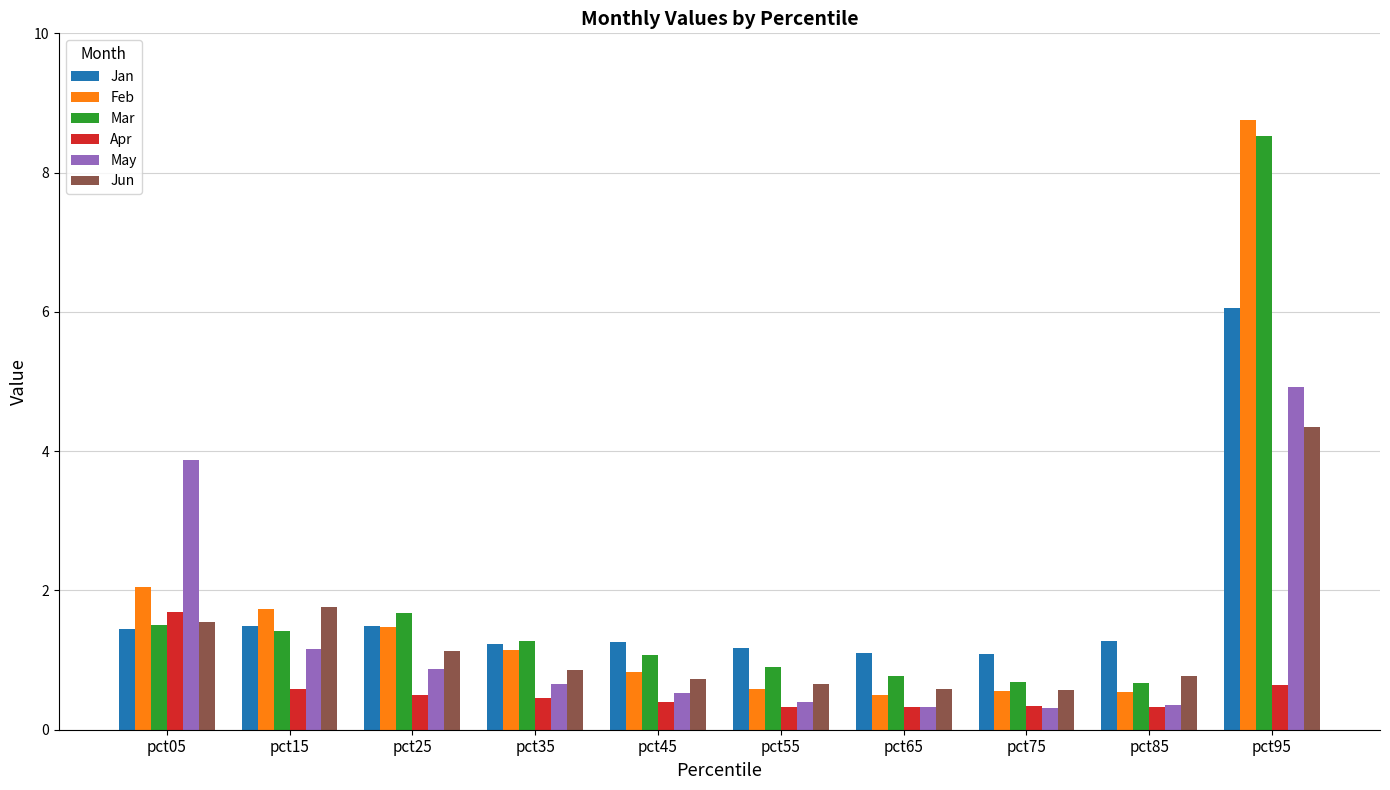

How many bars are there in total?

60